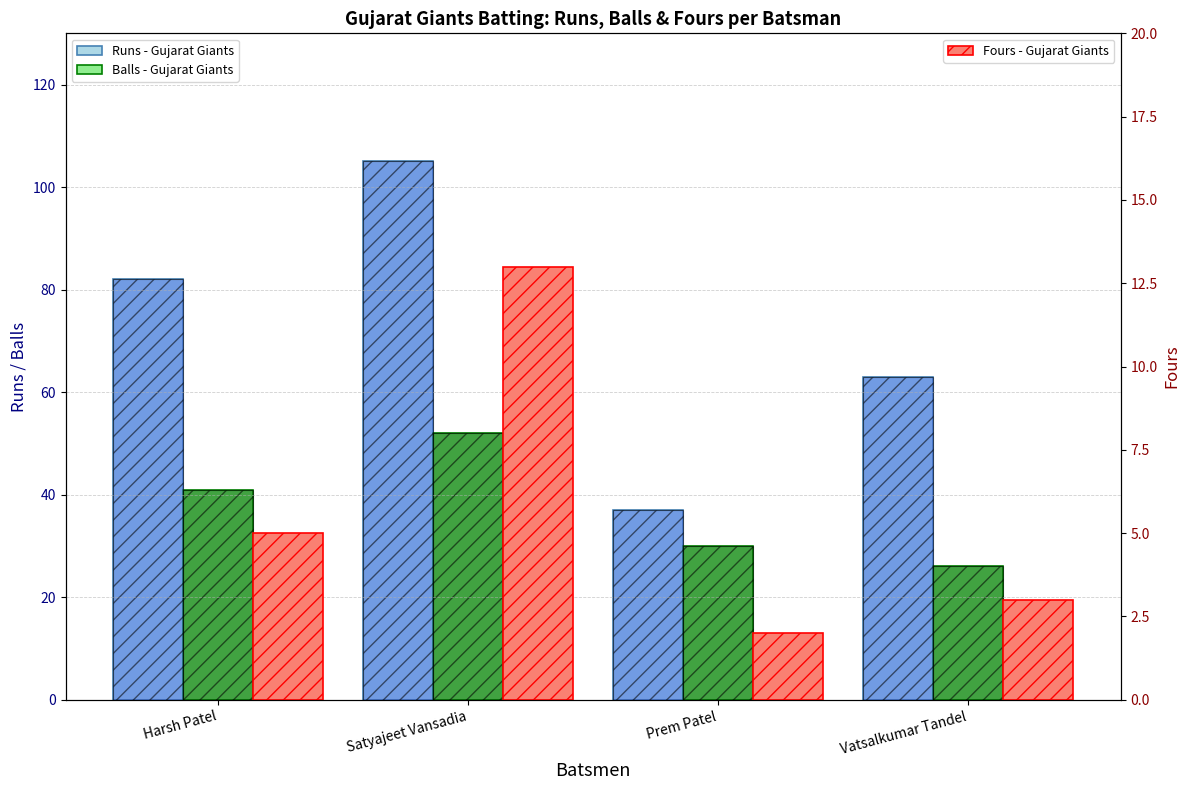

What position from the right is Prem Patel?

2